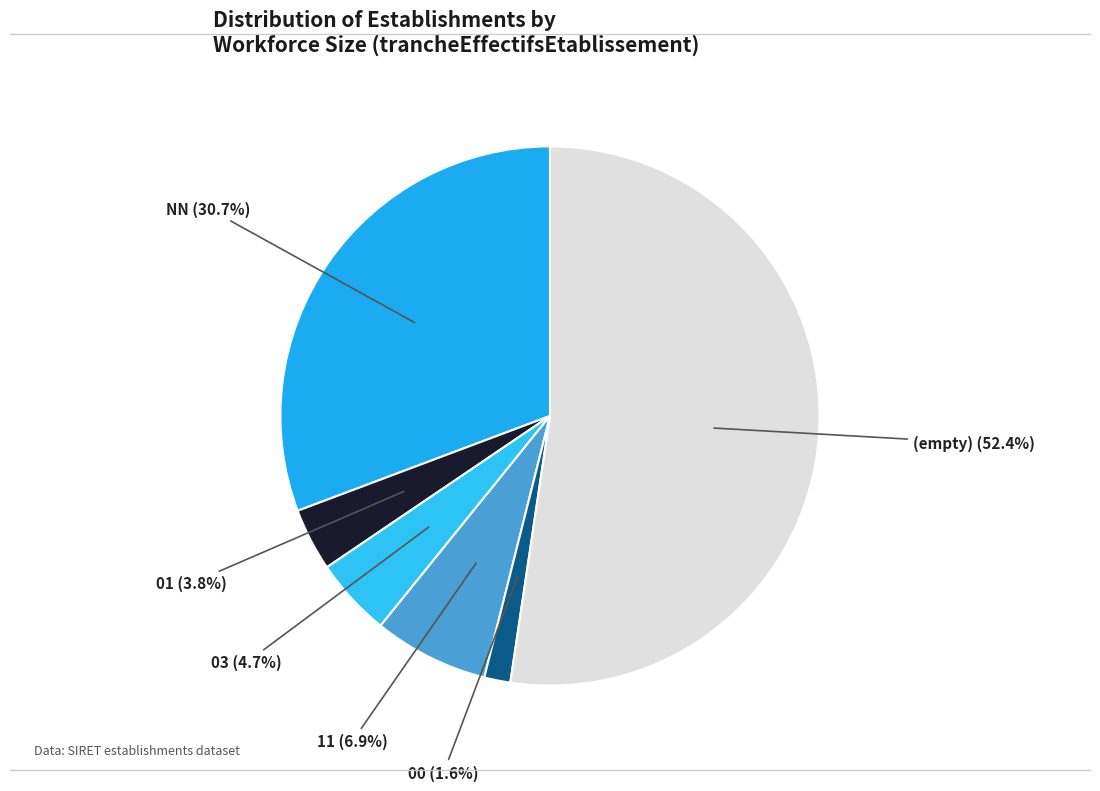

Do 11 (6.9%) and NN (30.7%) together represent more than half of the pie?

No